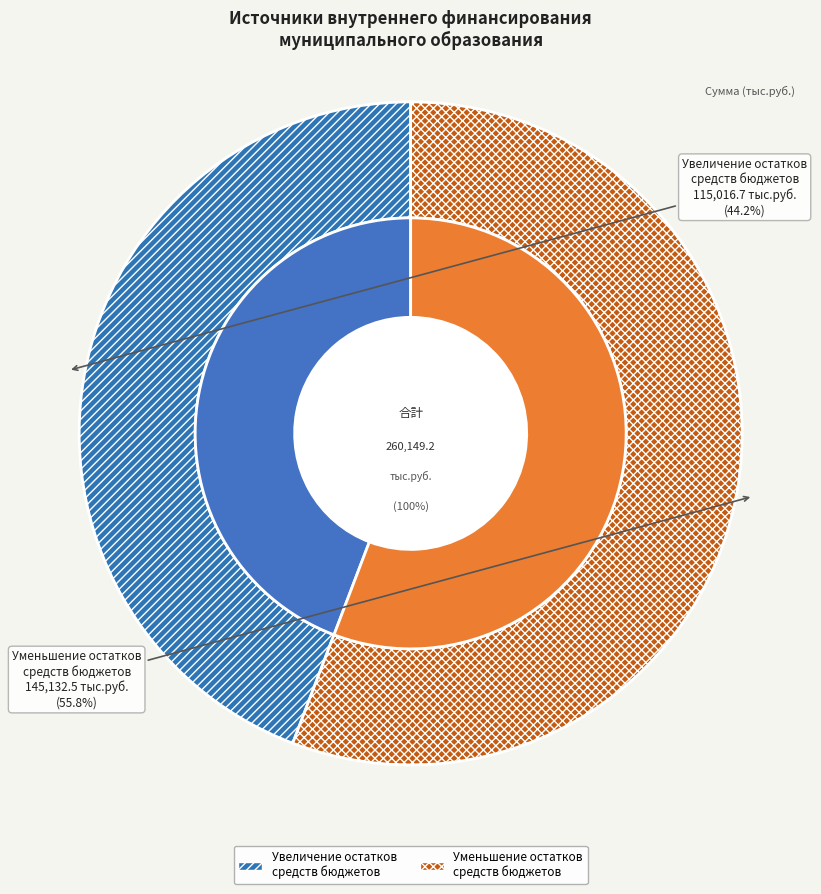

What percentage do Уменьшение прочих остатков денежных средств (610) and Увеличение прочих остатков денежных средств (510) together represent?

100.0%